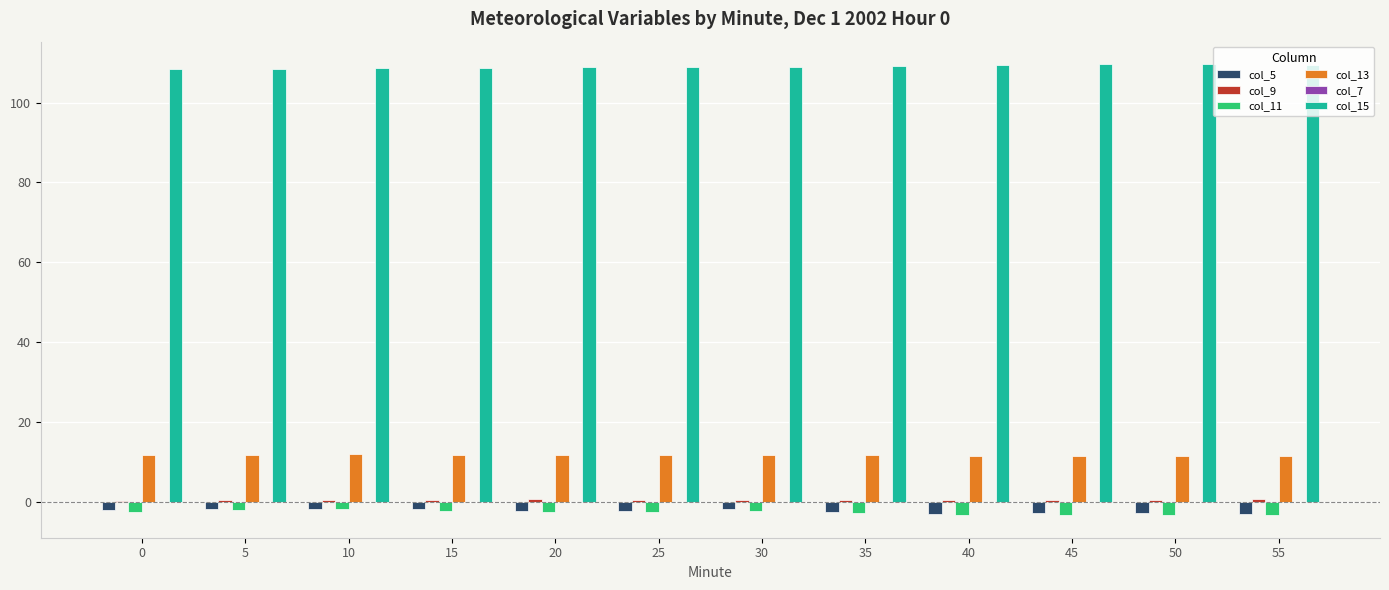

Are the bars horizontal?

No